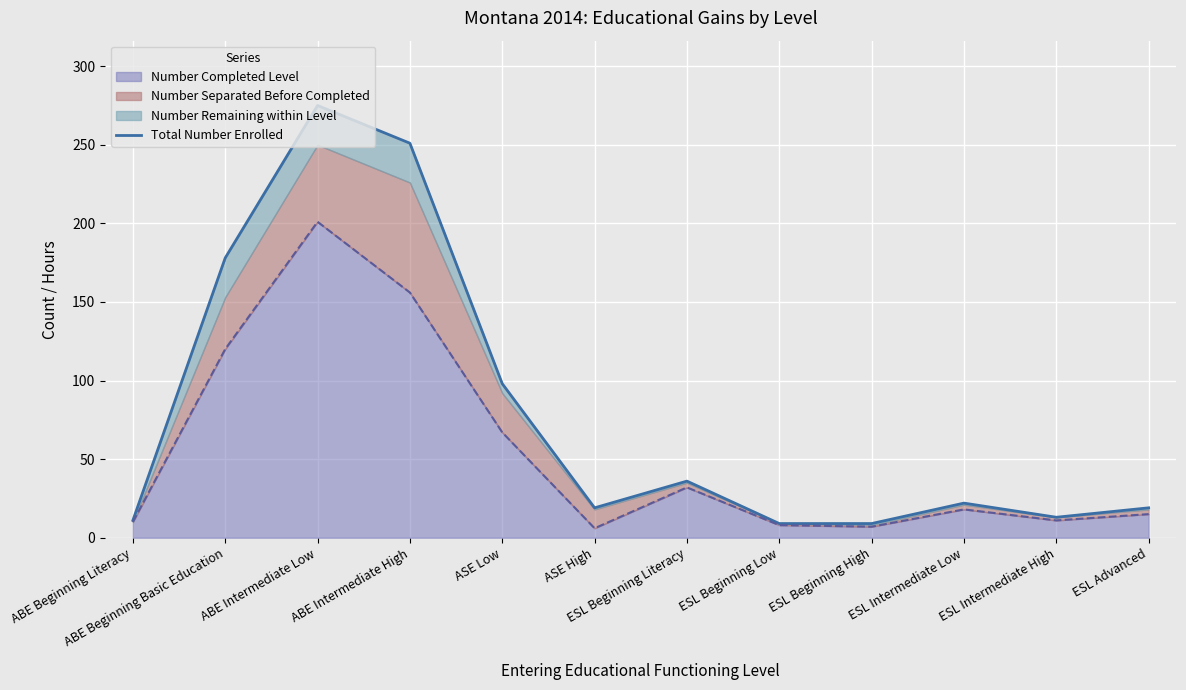

The value at ABE Beginning Literacy is 7. True or false?

False